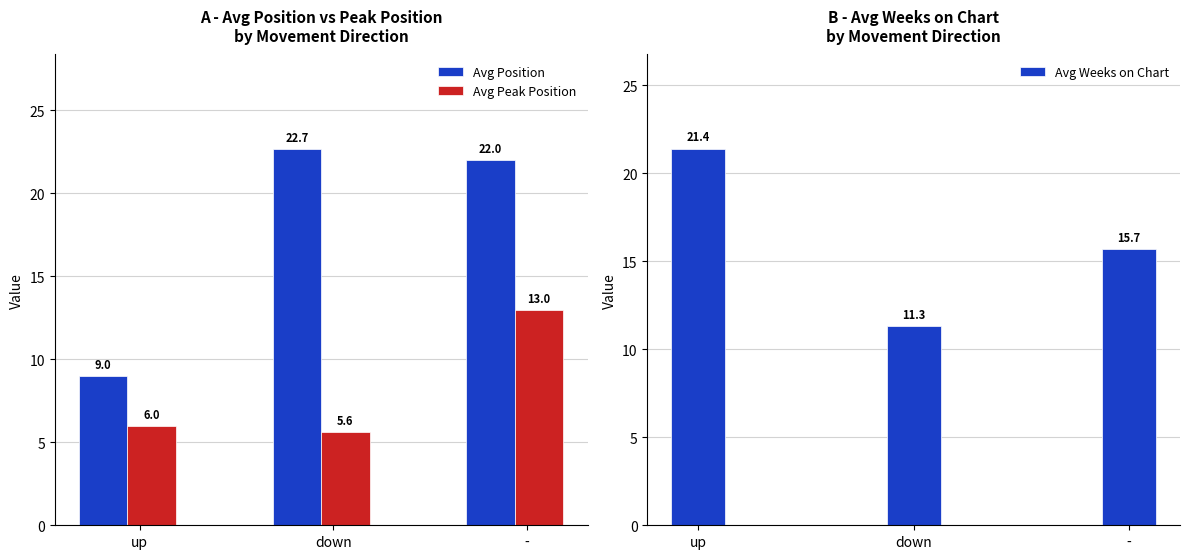

What are all the series names shown in the legend?

Avg Position, Avg Peak Position, Avg Weeks on Chart